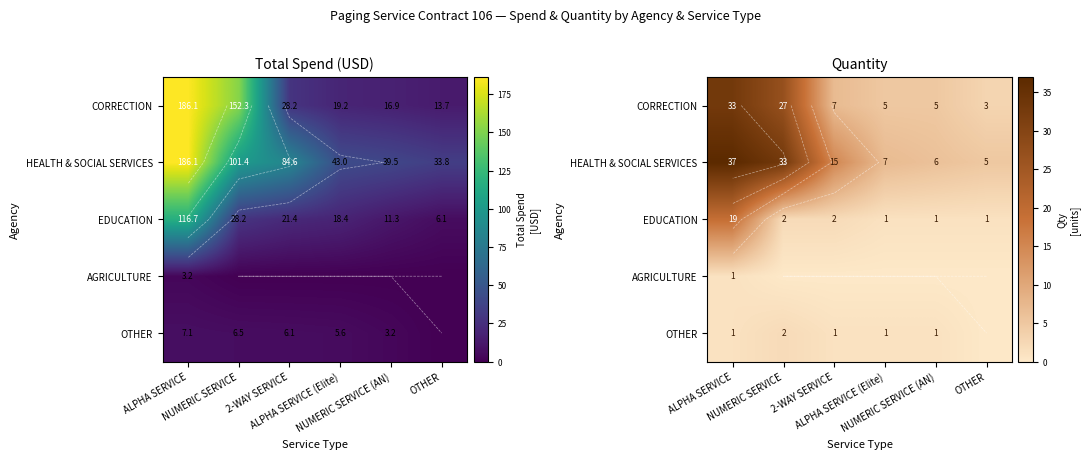

What is the difference between the highest and lowest values at 2-WAY SERVICE?

15